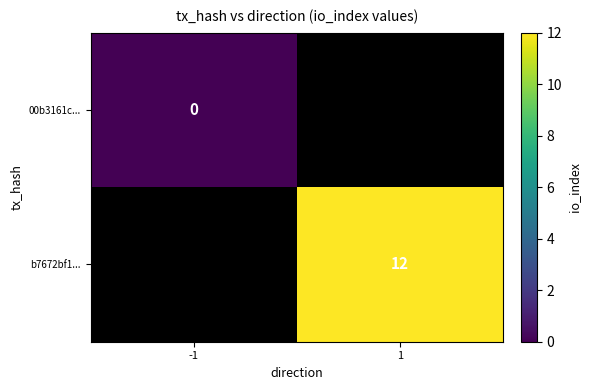

Is it true that b7672bf1... equals 12 at 1?

True